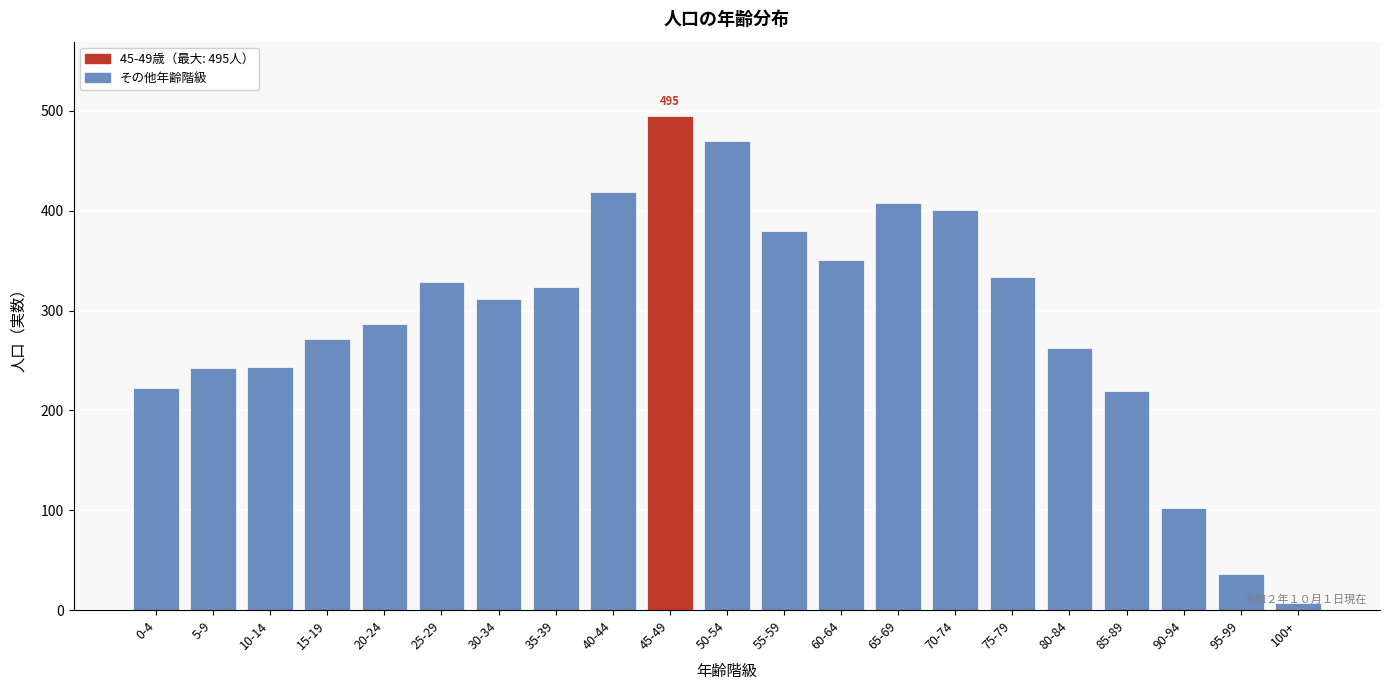

What is the value of the 13th bar from the left?

351